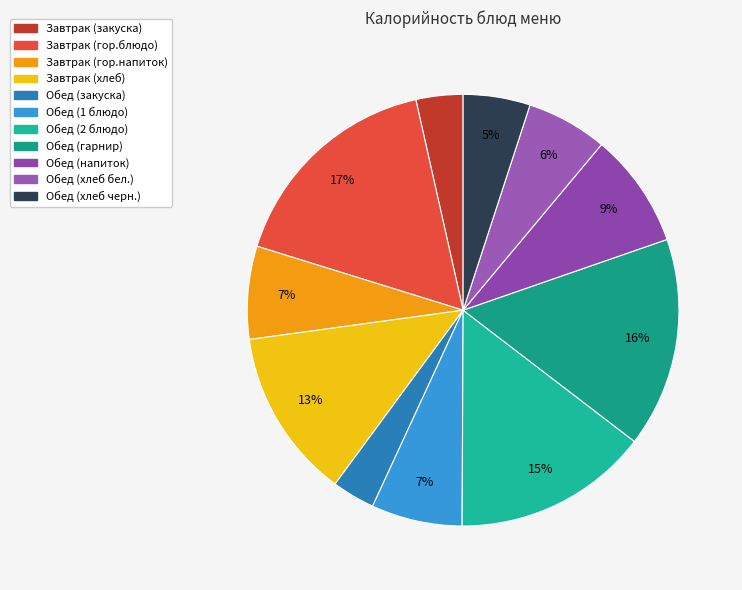

What is the smallest slice in the pie chart?

Обед (закуска)